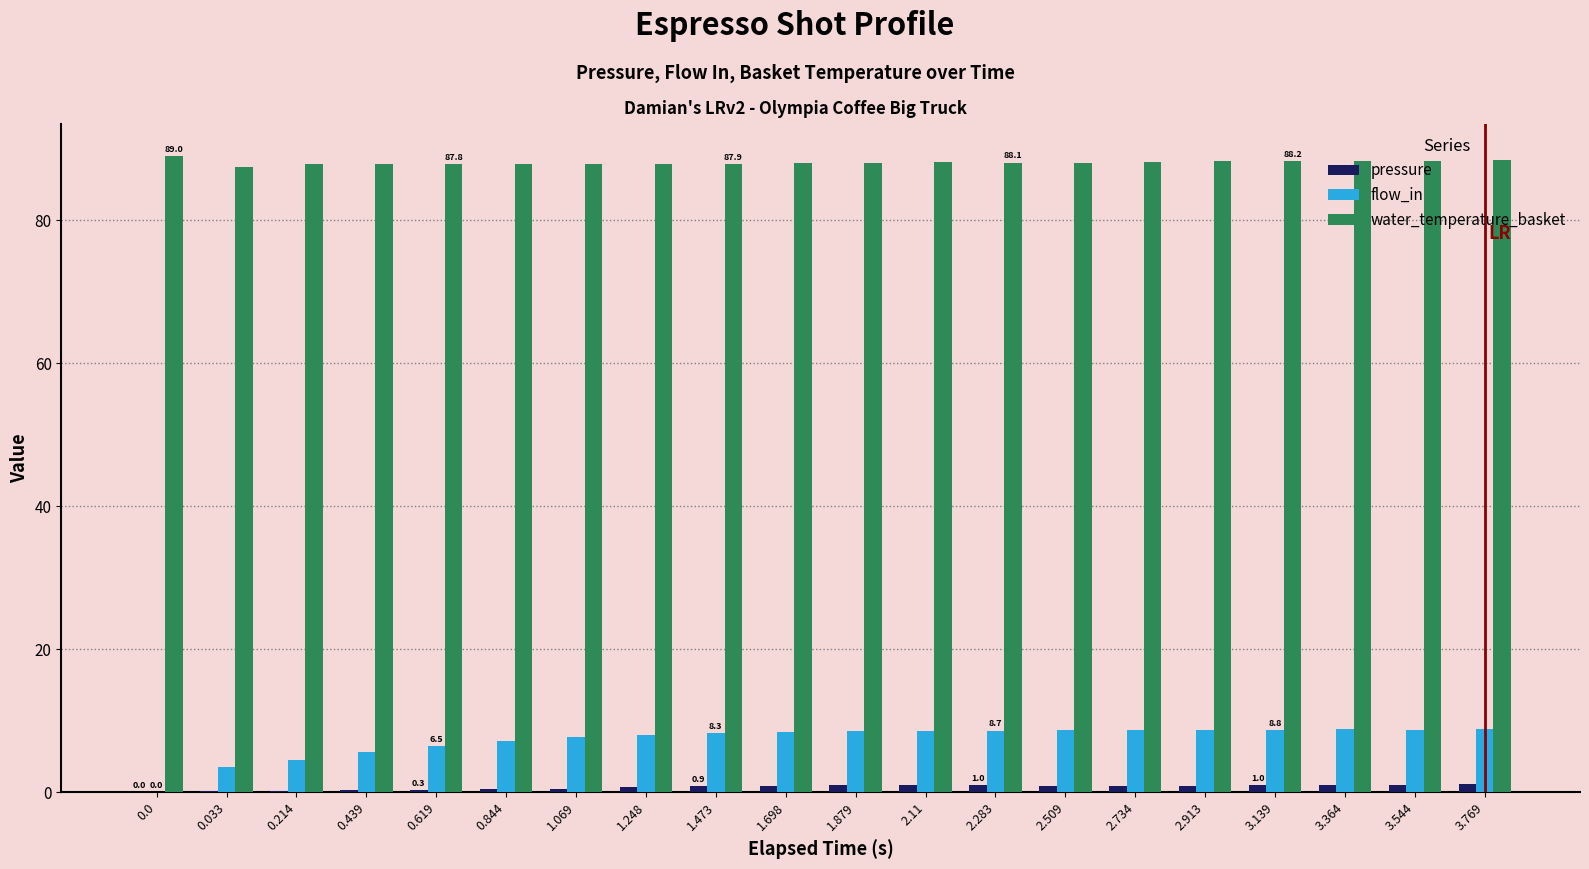

What is the sum of all flow_in values?

147.0